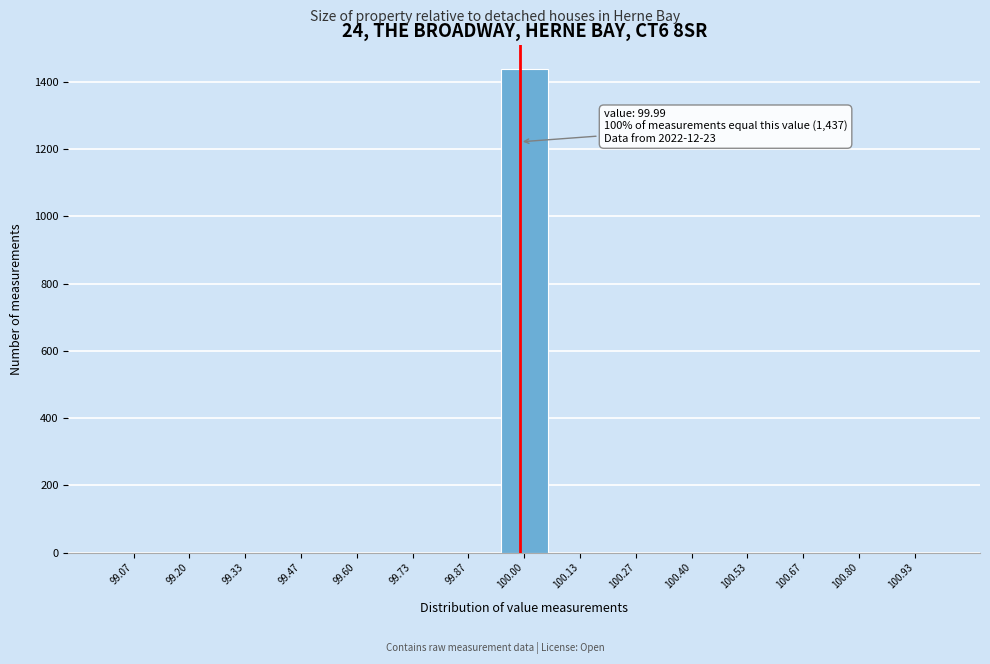

Which range on the x-axis has the tallest bar?

99.94 to 100.06